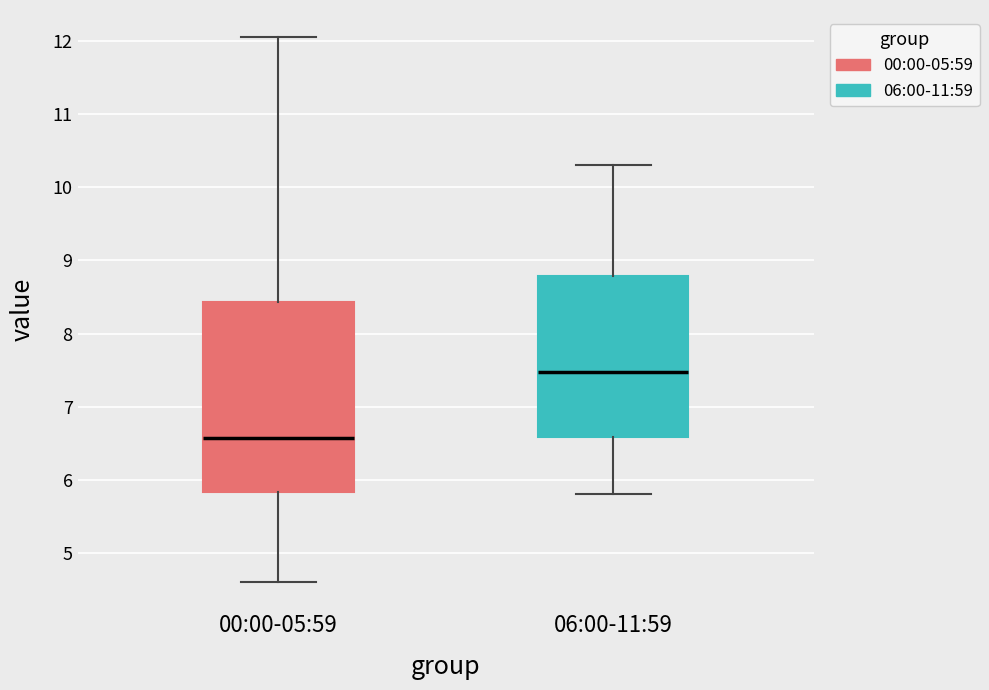

Which box has the highest median line?

06:00-11:59